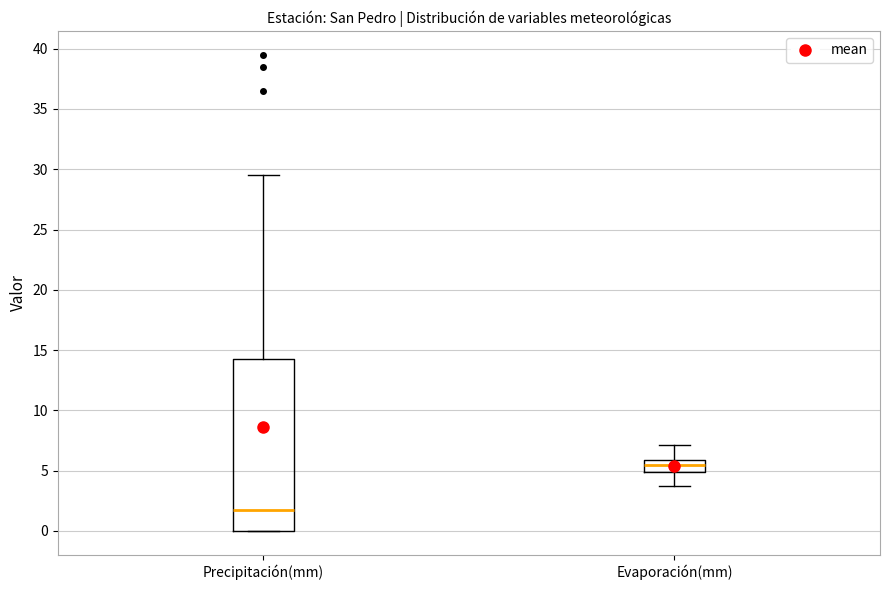

Reading left to right, transcribe this box plot: for each box, give where its median line is, the range the box spans, and where its two whiskers end, as read against the y-axis. The values are not printed on the chart, so give them approximately, as read against the axis.

Precipitación(mm): median 1.5, box 0.0 to 14.5, whiskers 0.0 to 29.5
Evaporación(mm): median 5.5, box 5.0 to 6.0, whiskers 3.5 to 7.0